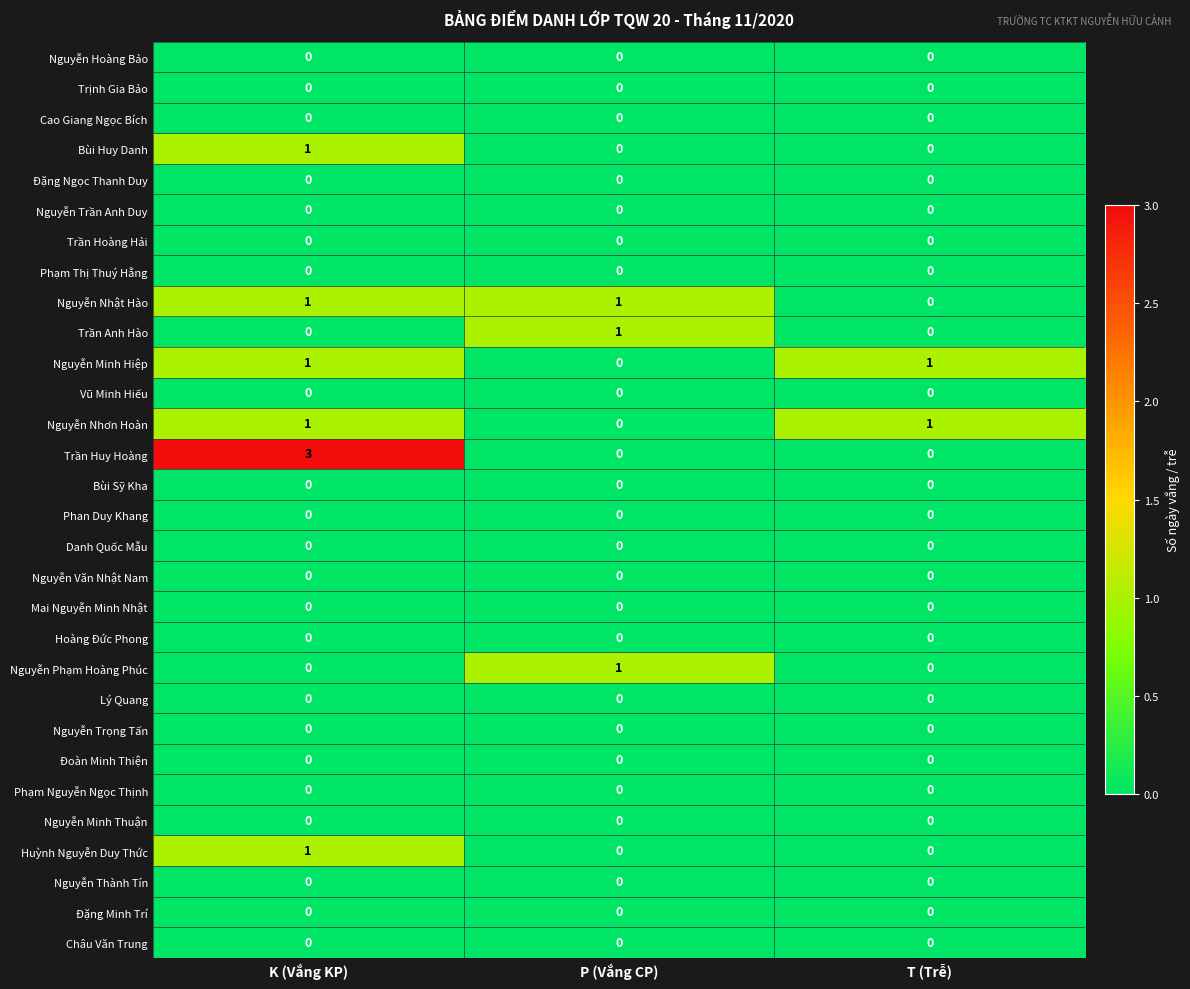

Which series has the widest spread of values?

Trần Huy Hoàng